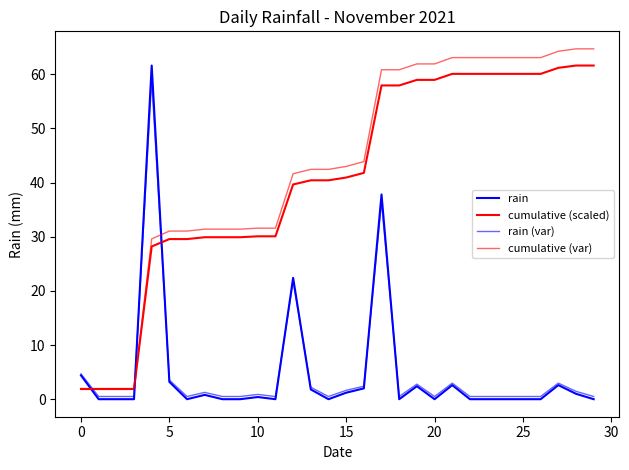

At which category is the sum across all series the highest?

17